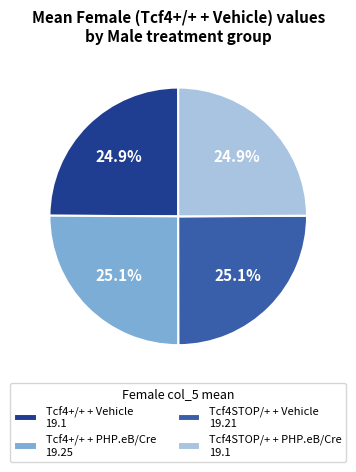

What portion of the pie excludes Tcf4STOP/+ + Vehicle 19.21?

74.9%